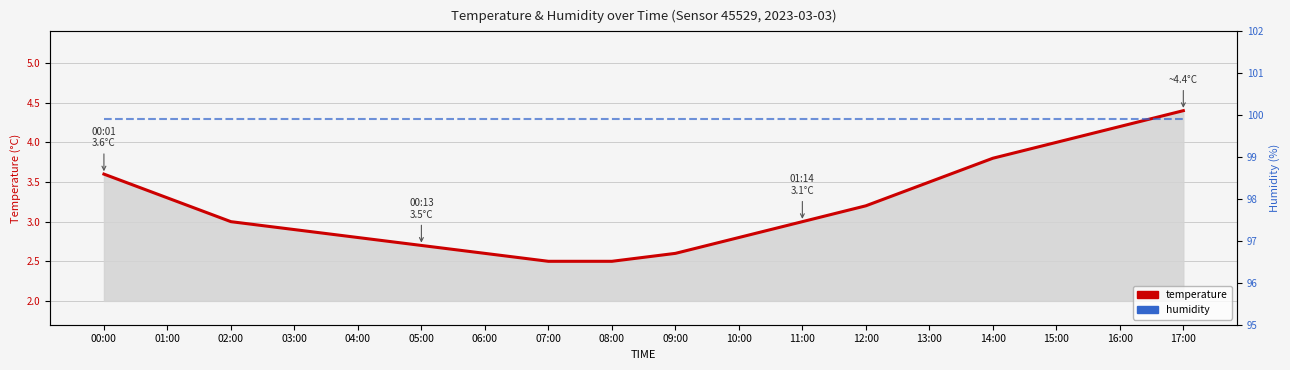

What is the label of the 9th point from the right?

09:00